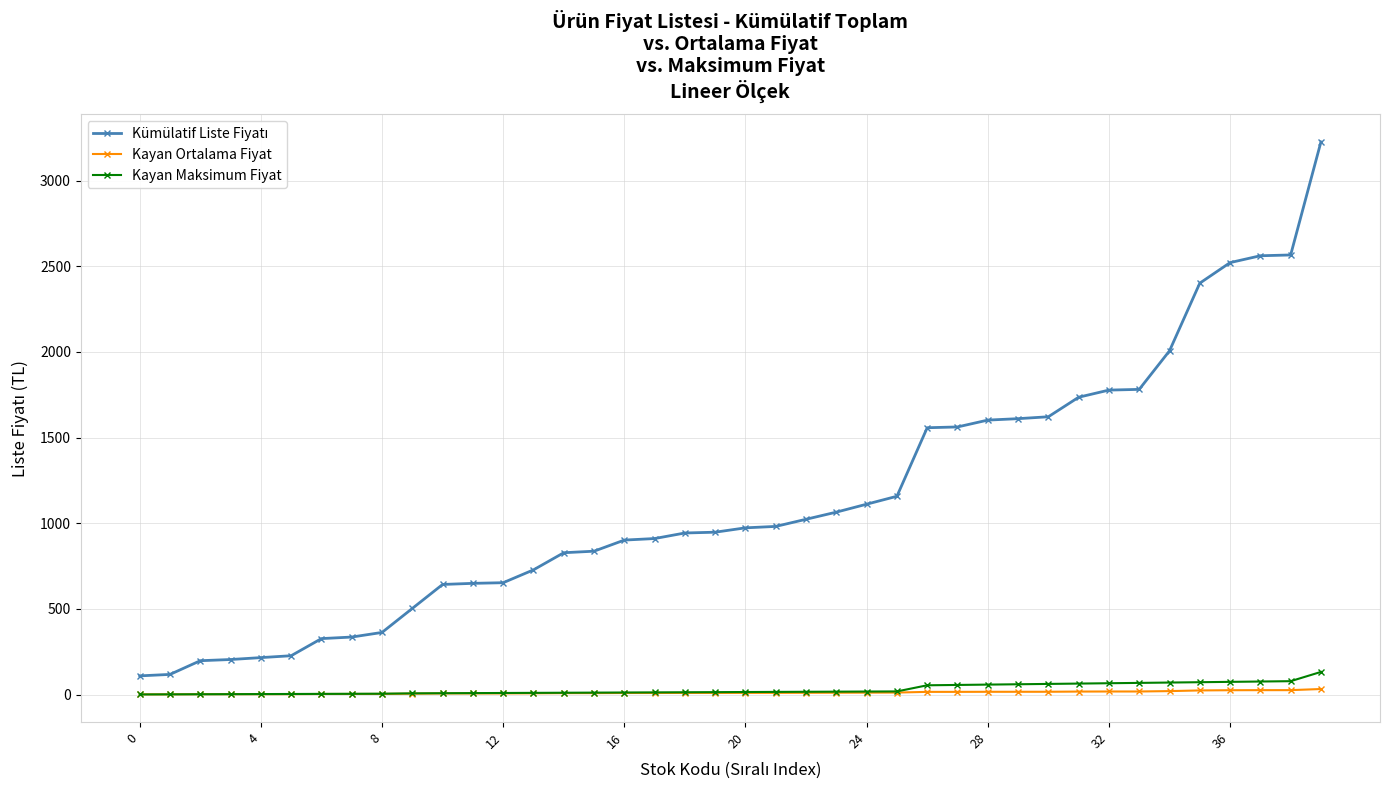

What is the maximum value for Kayan Maksimum Fiyat?

132.0